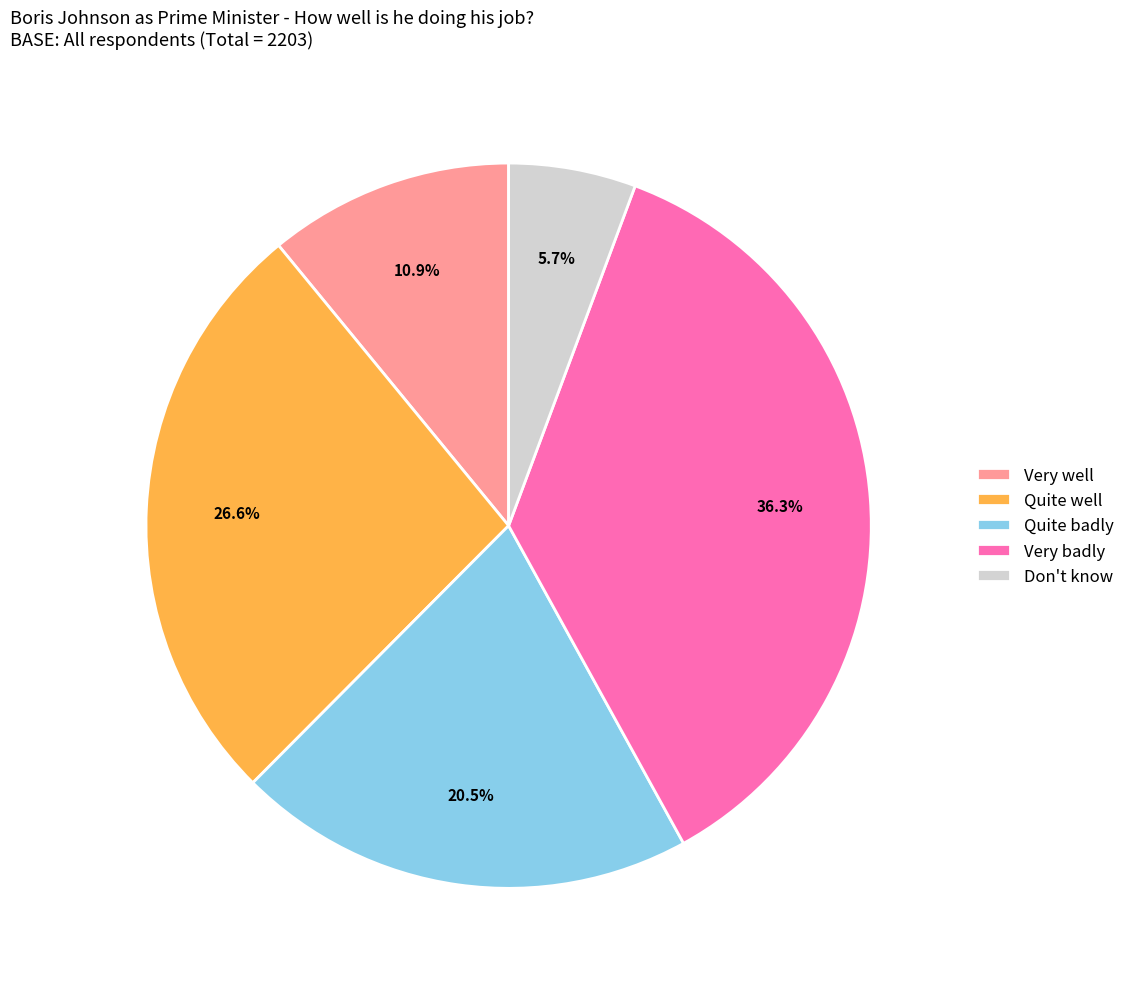

Approximately how many times larger is the value at Quite badly compared to Quite well?

0.8